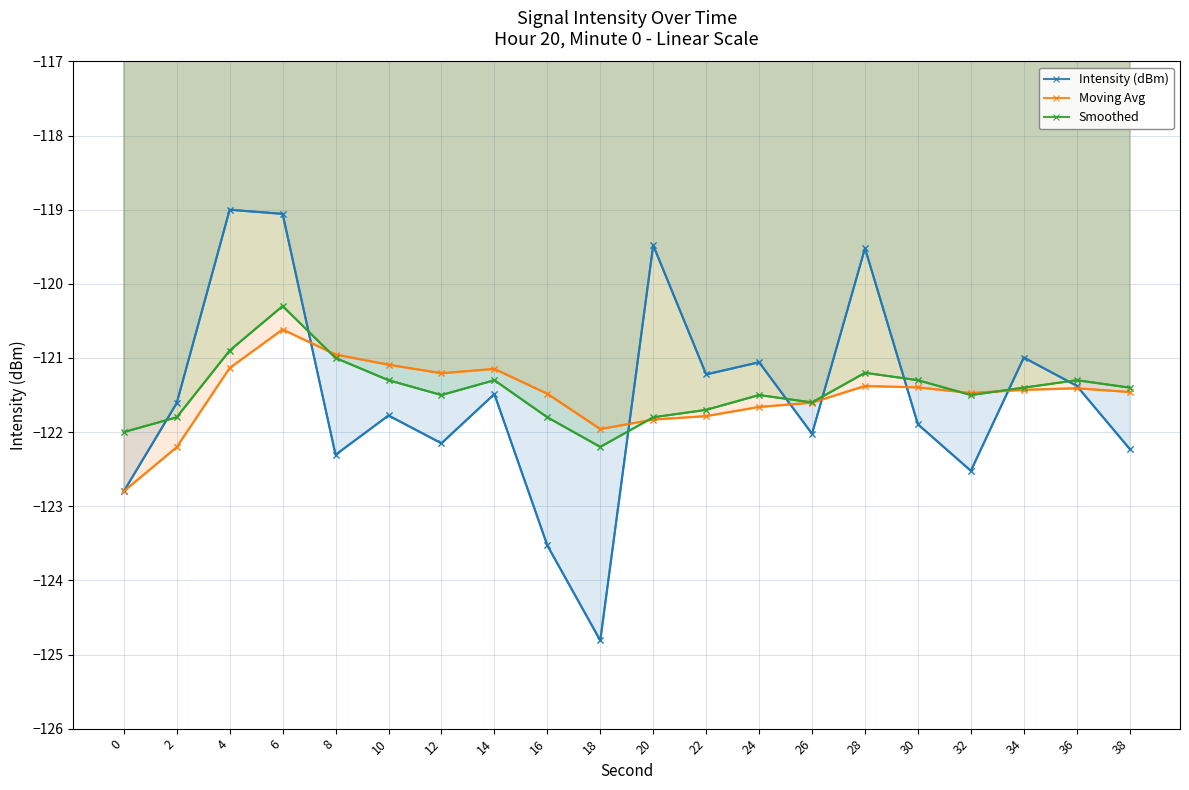

Is the value of Smoothed at 38 greater than the value of Intensity (dBm) at 16?

Yes